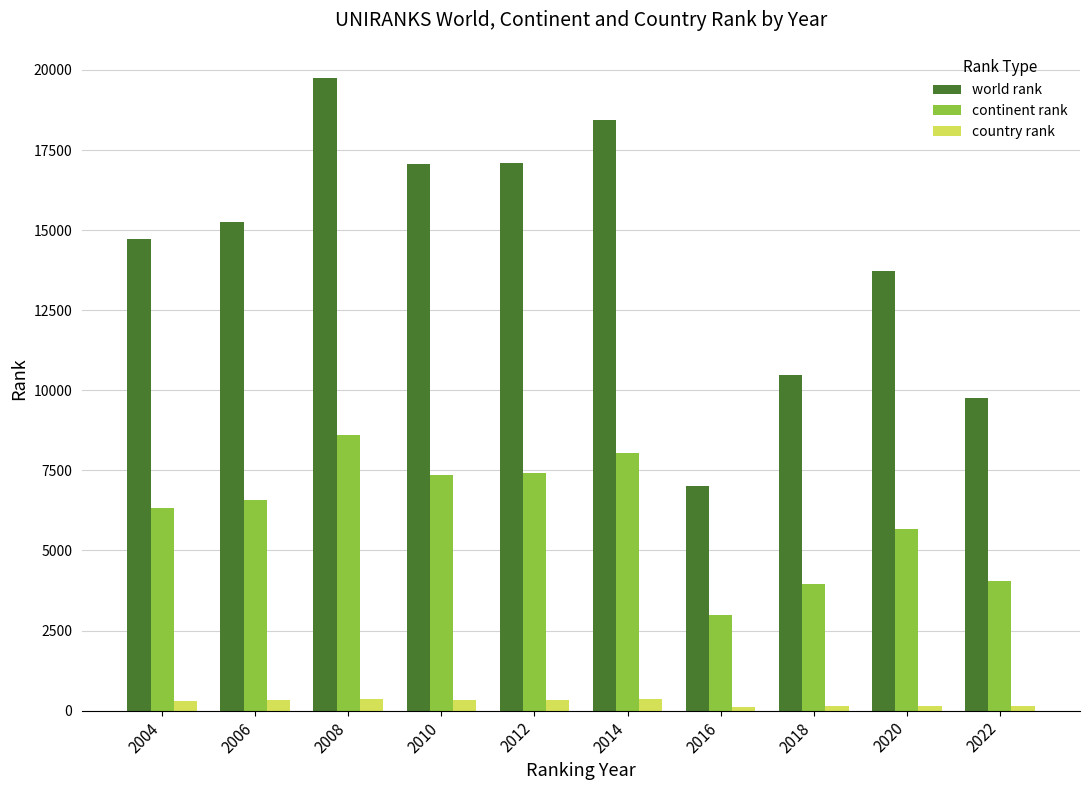

Does the chart contain stacked bars?

No